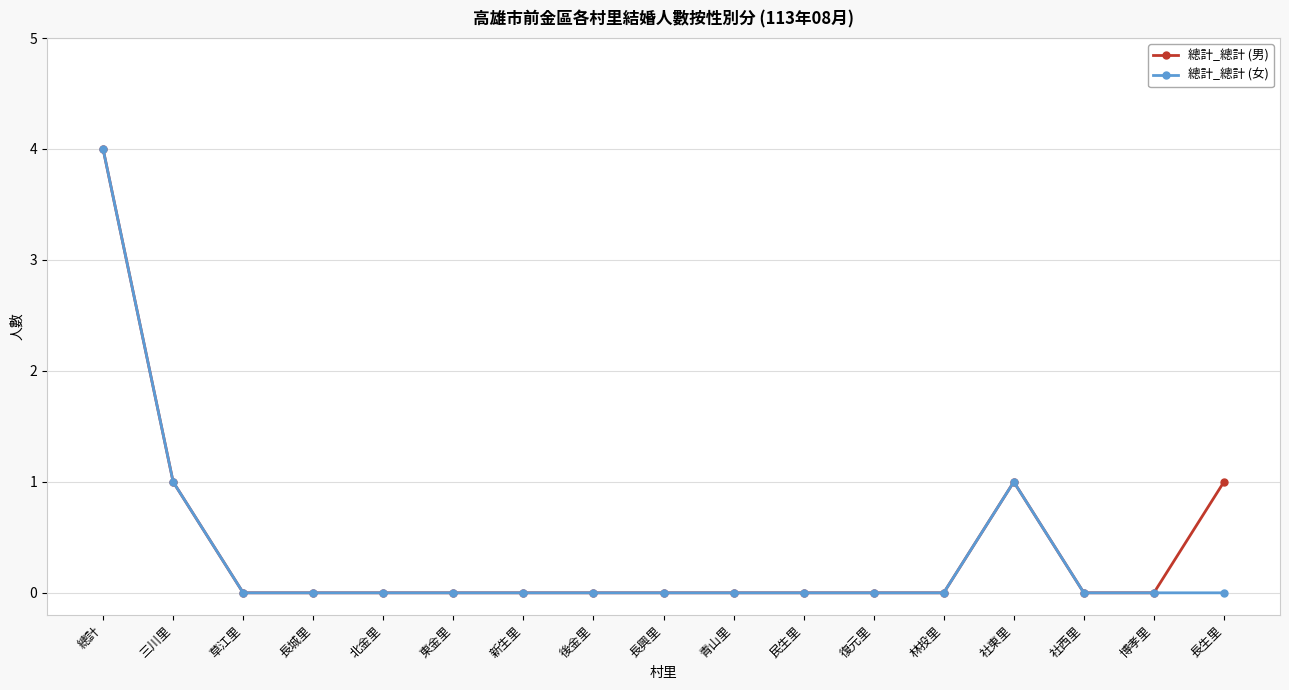

Count the number of data series in this chart.

2